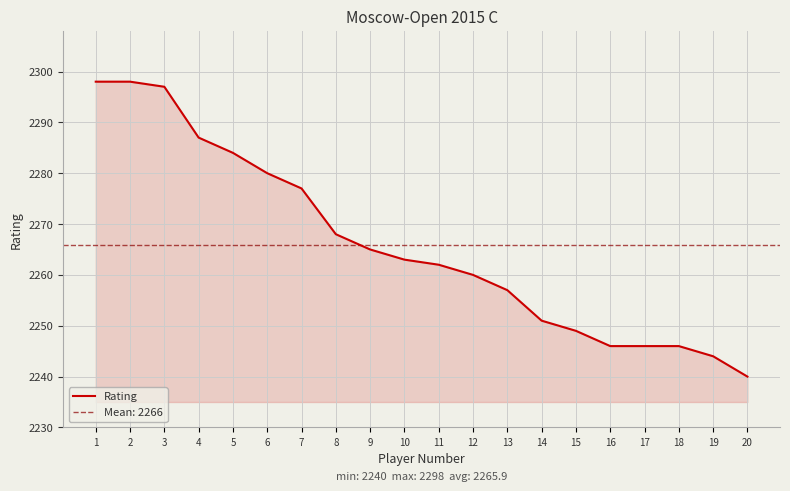

What is the difference between the maximum and minimum values?

58